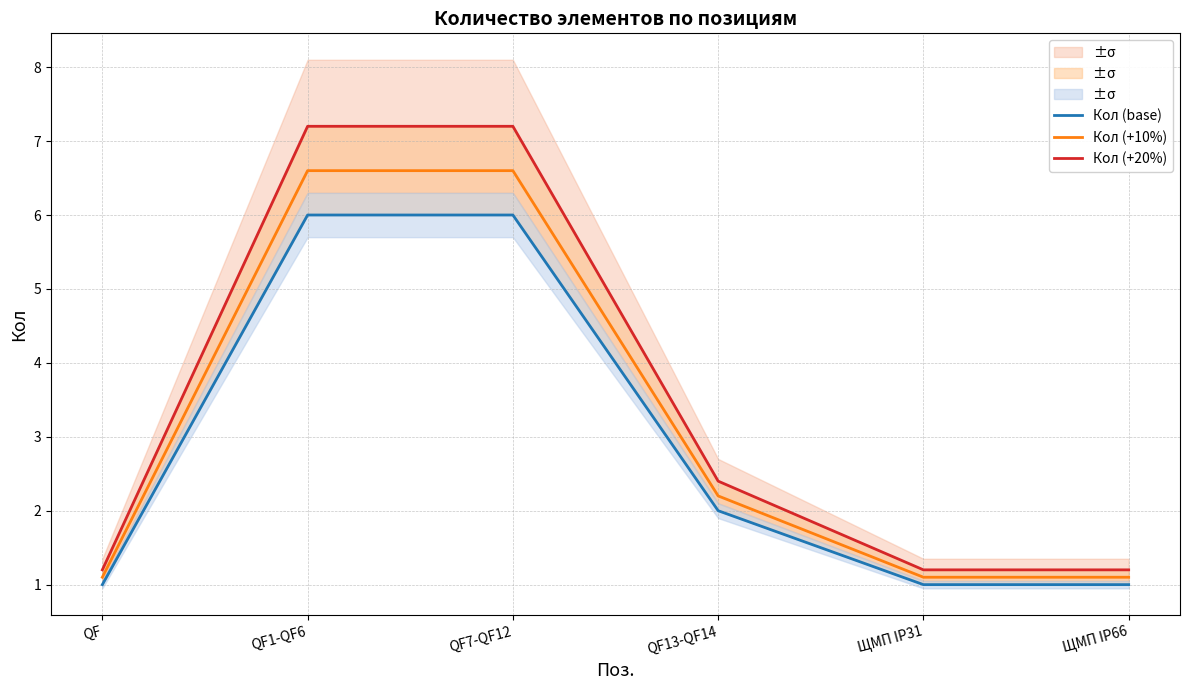

What is the average value of the Кол (+20%) series?

3.4